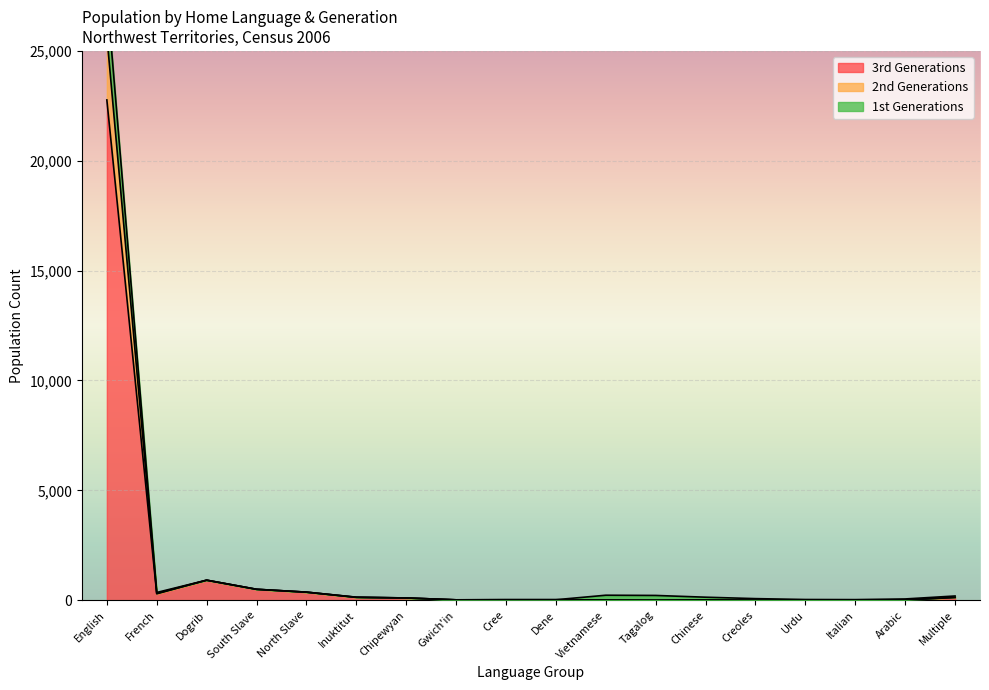

True or false: 1st Generations has more than 0 interior local peaks.

True